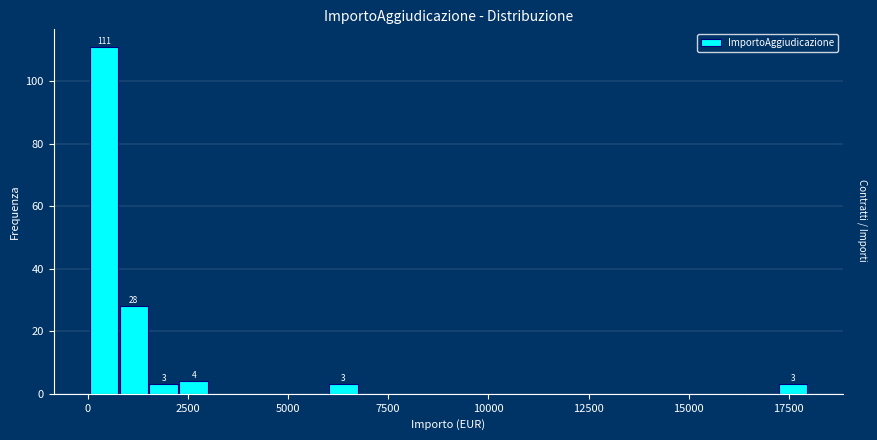

Around what value on the x-axis is the tallest bar? Give the approximate position of its centre, as read against the axis.

500